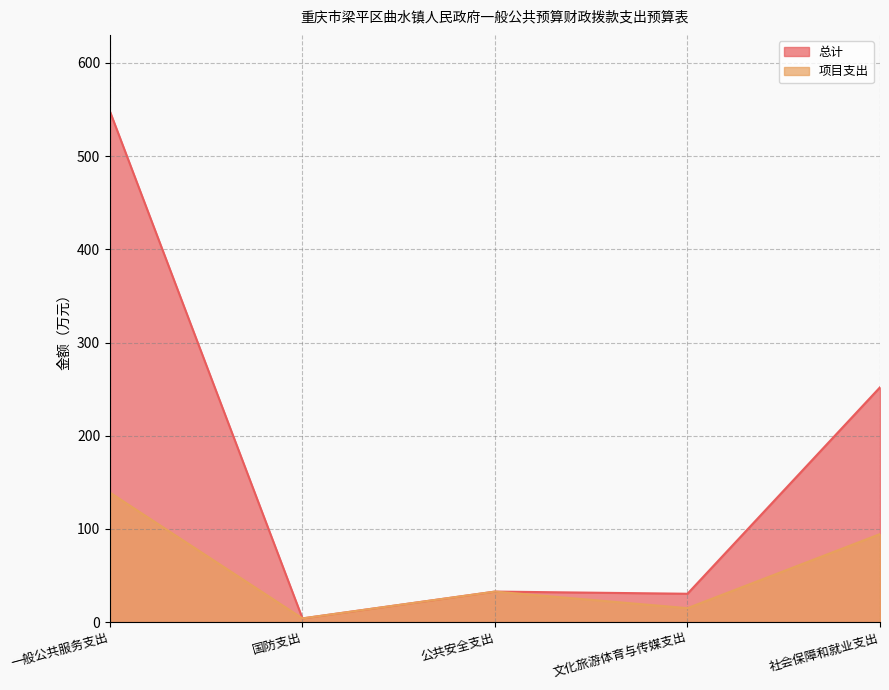

What is the label of the 2nd point from the right?

文化旅游体育与传媒支出